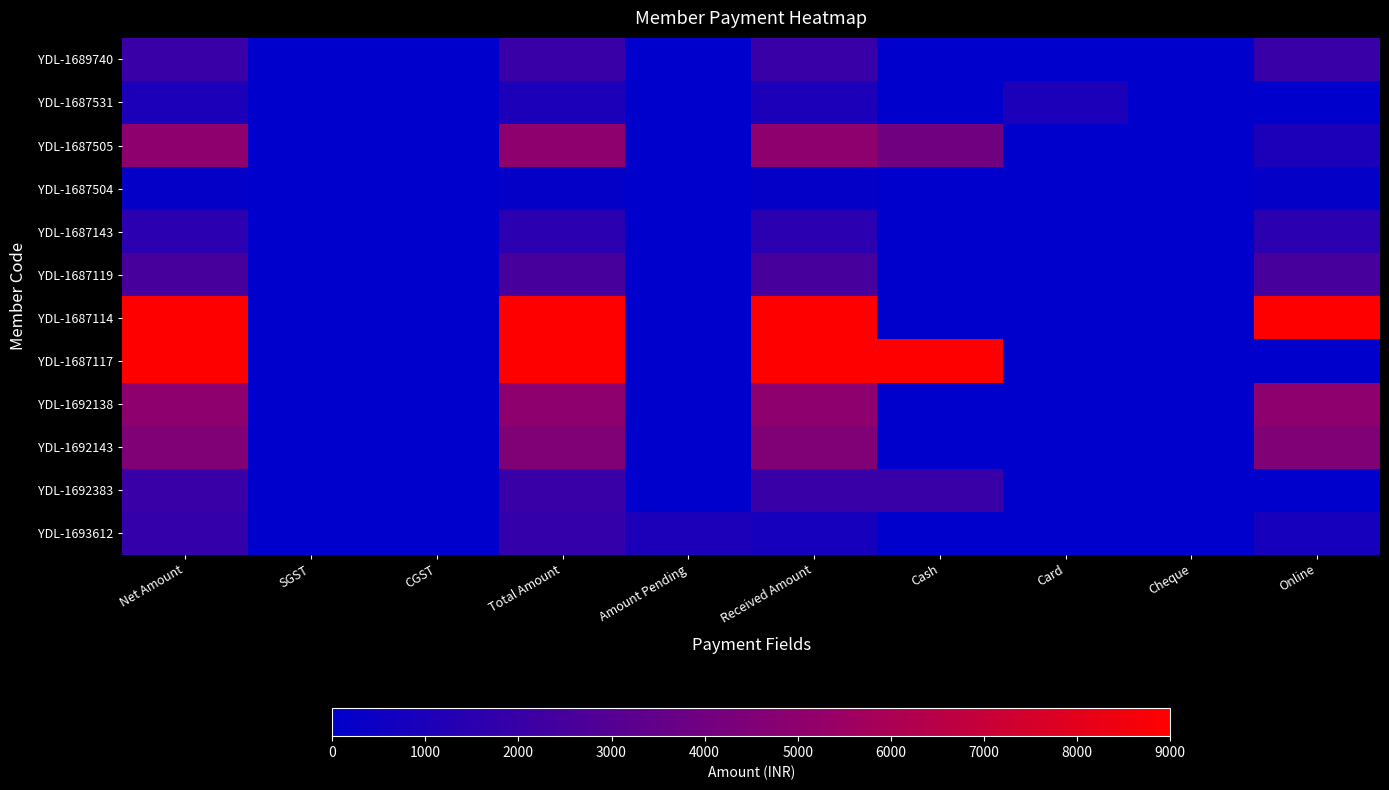

At how many categories does at least one series exceed 3353?

5